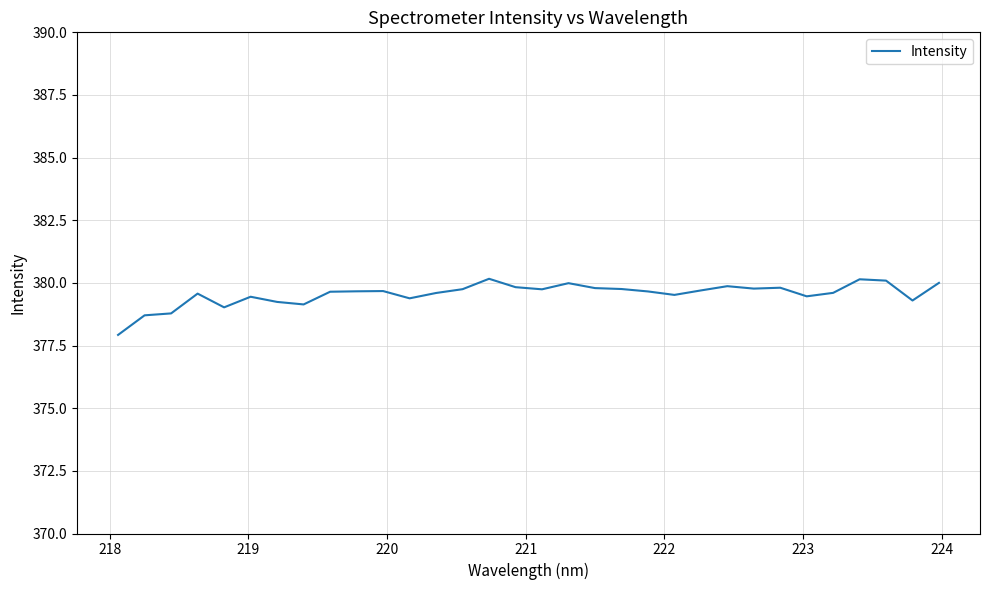

What is the difference between the maximum and minimum values?

2.2